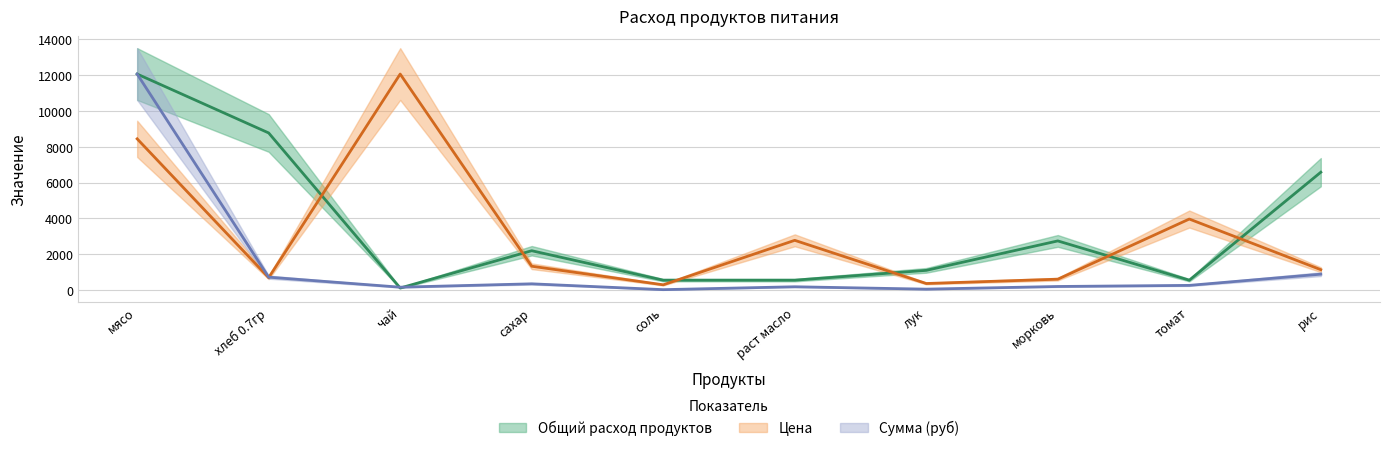

Rank the series by their average value, from highest to lowest.

Общий расход продуктов, Цена, Сумма (руб)